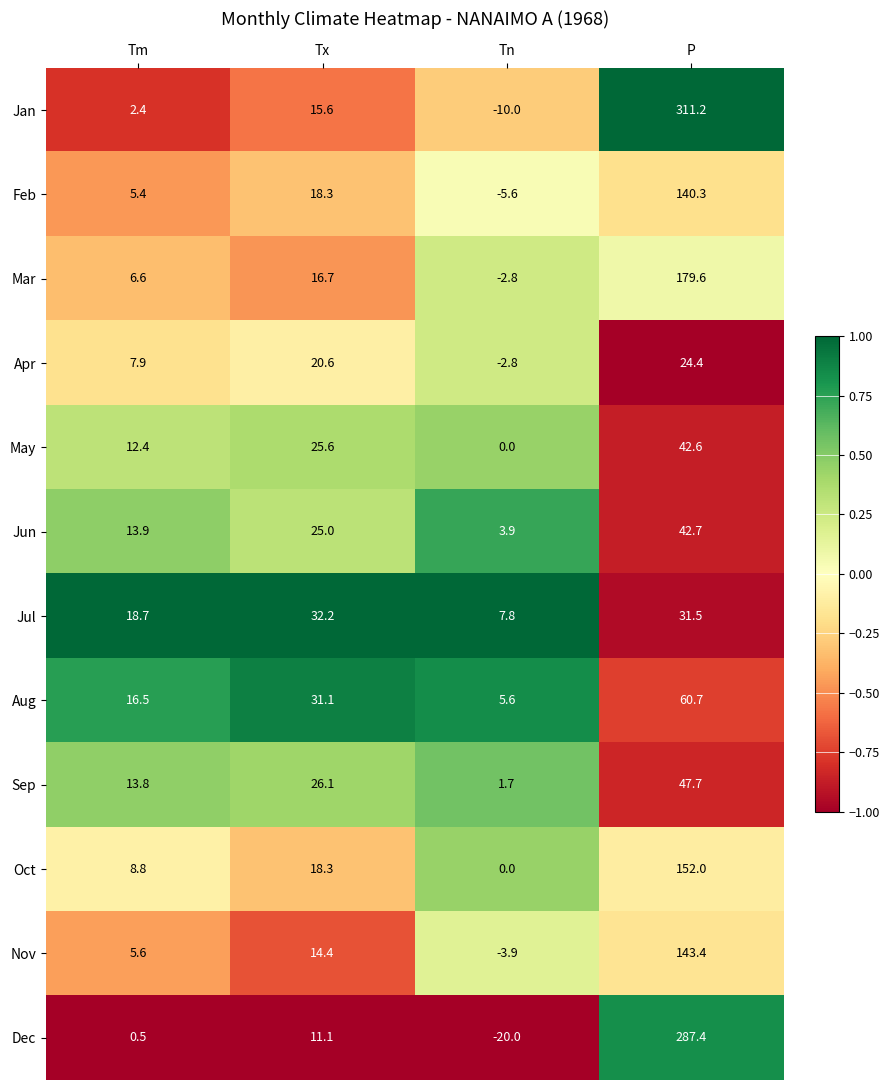

List the series in order of their peak value, lowest first.

Apr, Jul, May, Jun, Sep, Aug, Feb, Nov, Oct, Mar, Dec, Jan